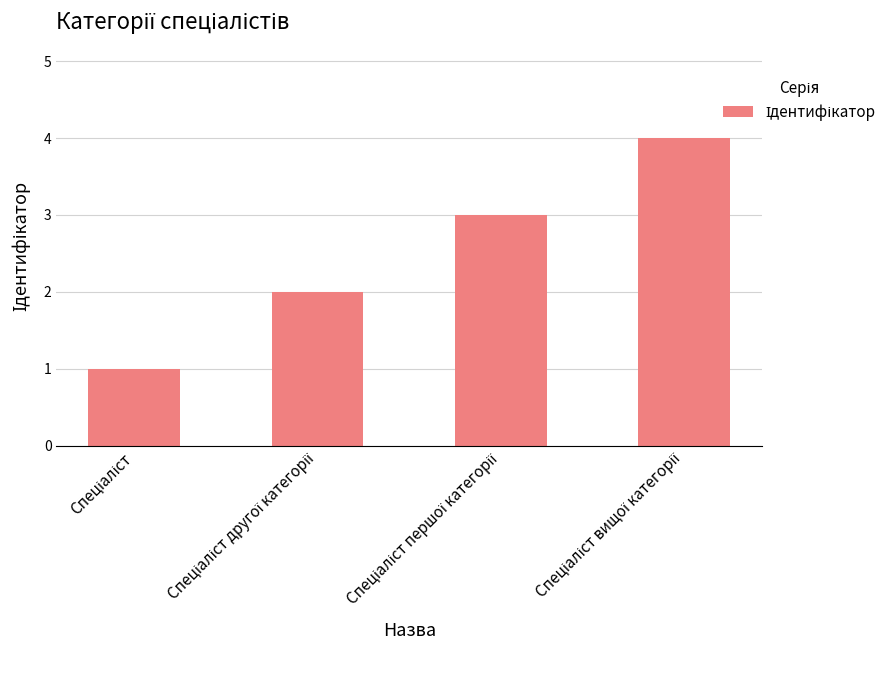

What is the greatest value displayed?

4